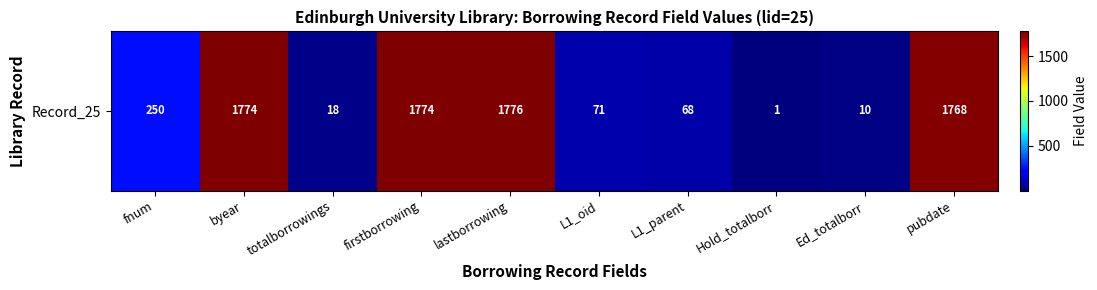

Rank the categories by value from highest to lowest.

lastborrowing, byear, firstborrowing, pubdate, fnum, L1_oid, L1_parent, totalborrowings, Ed_totalborr, Hold_totalborr